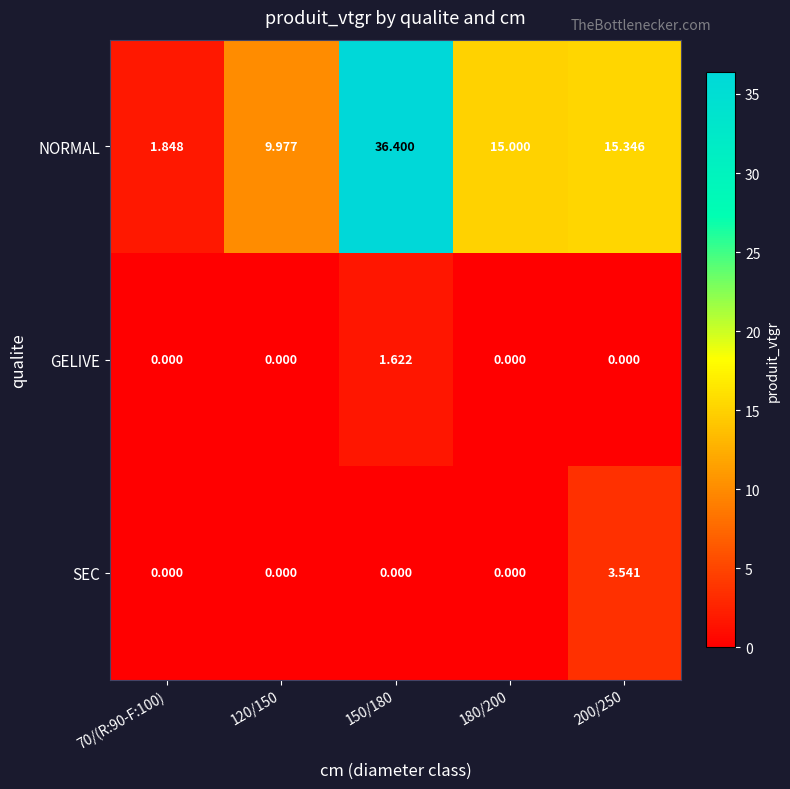

Which series changed the most between 150/180 and 200/250?

NORMAL